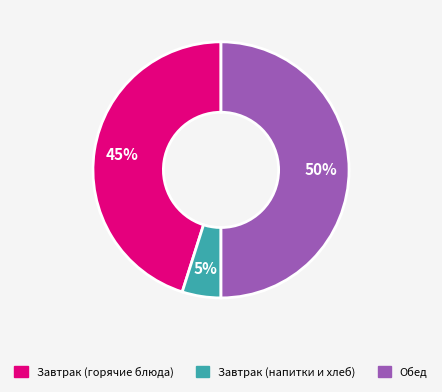

To the nearest percent, what is the difference between the largest and smallest slice percentages?

45%